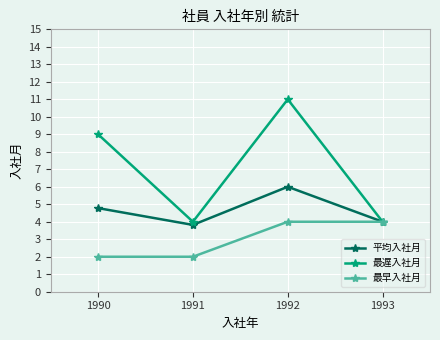

What are all the series names shown in the legend?

平均入社月, 最遅入社月, 最早入社月